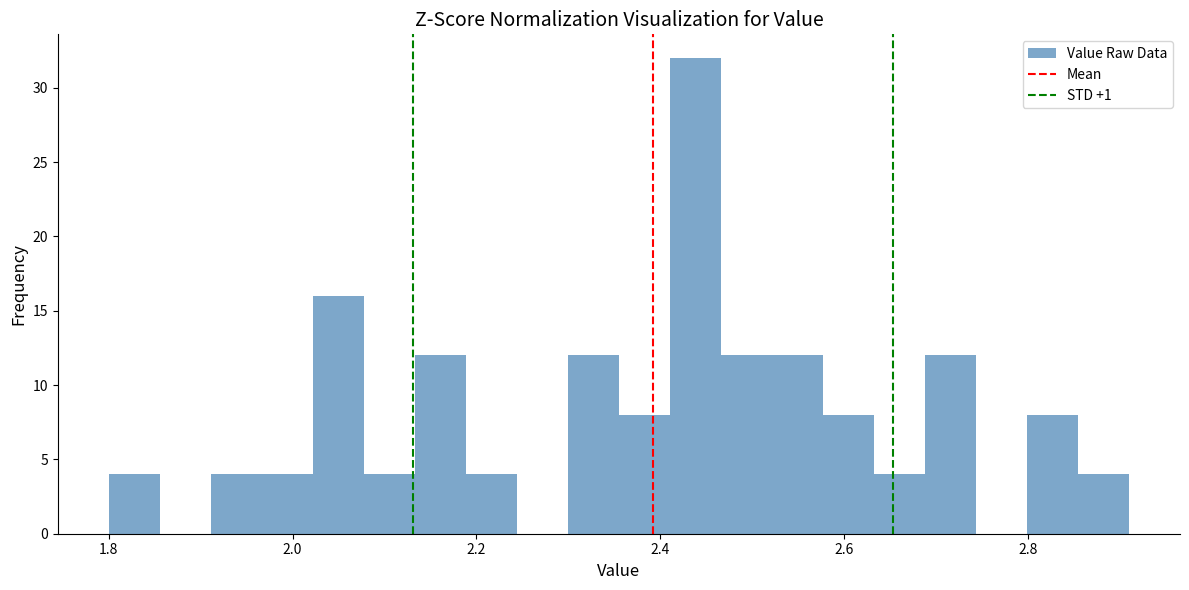

Read against the x-axis, roughly where is the centre of the tallest bar?

2.44